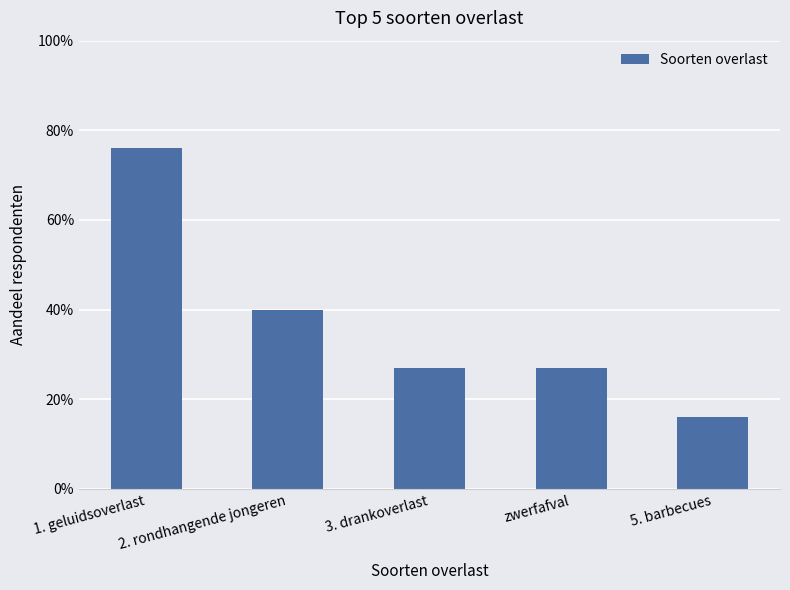

The chart shows a value of 0.2 at 2. rondhangende jongeren. True or false?

False